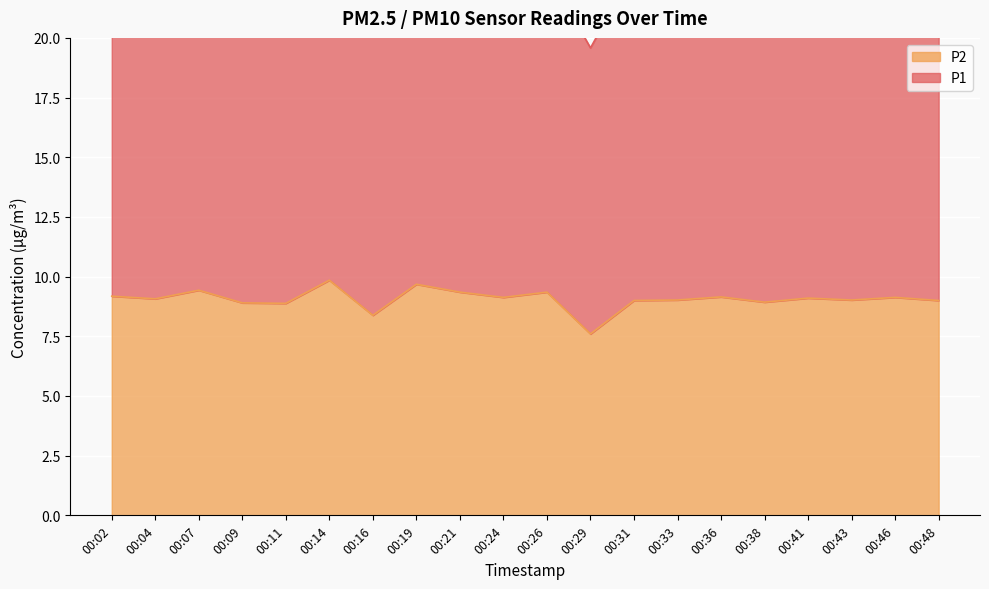

What is the difference between the values at 00:43 and 00:24?

0.1